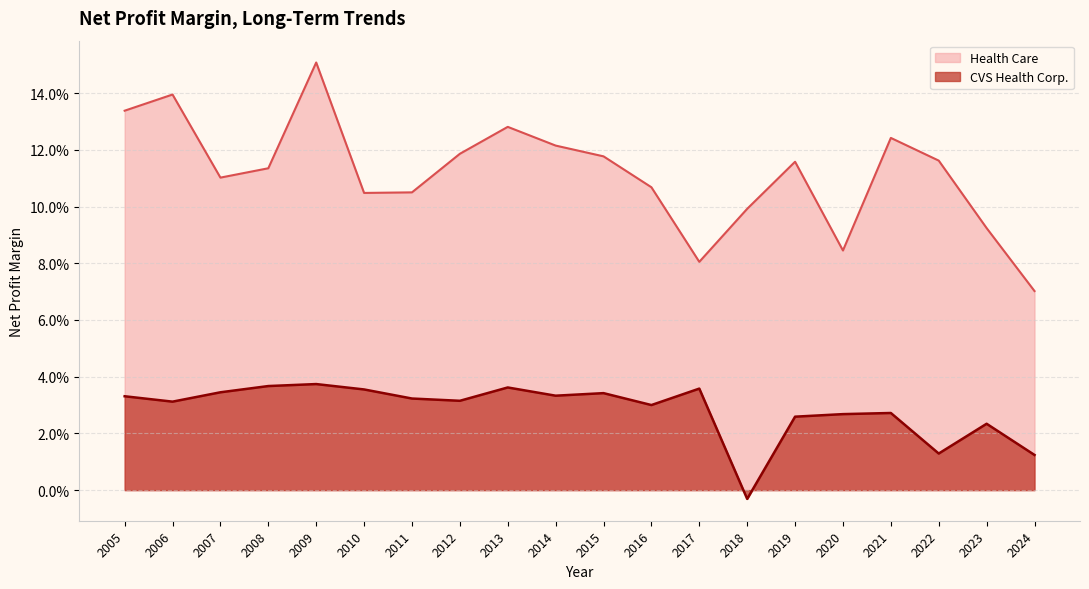

True or false: CVS Health Corp. has a value of 0.0 at 2016.

False